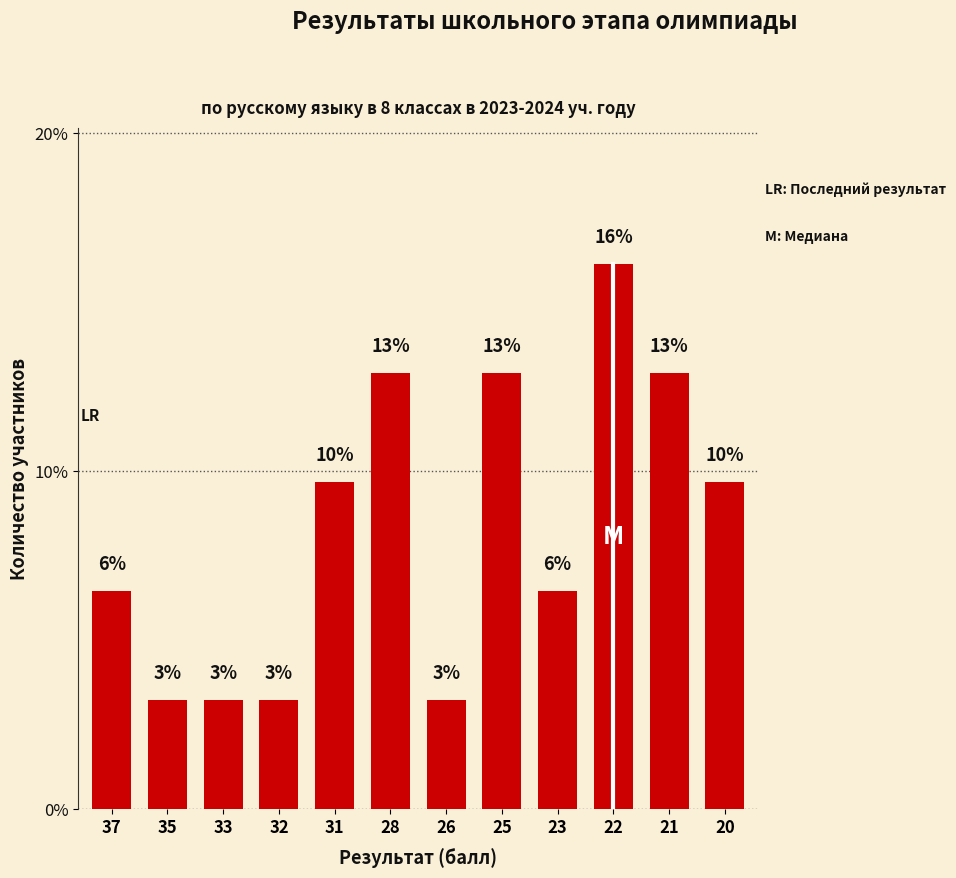

What is the value of the 1st bar from the left?

6.5